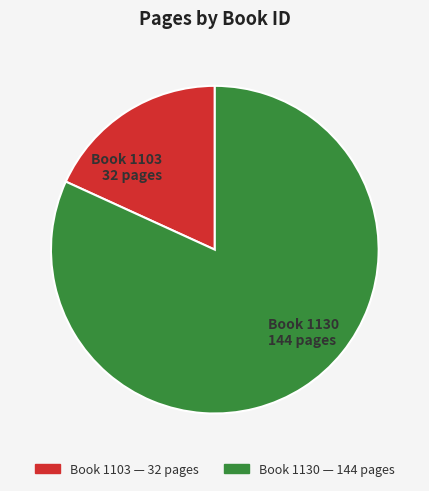

Which category has the biggest portion of the pie?

Book 1130 144 pages